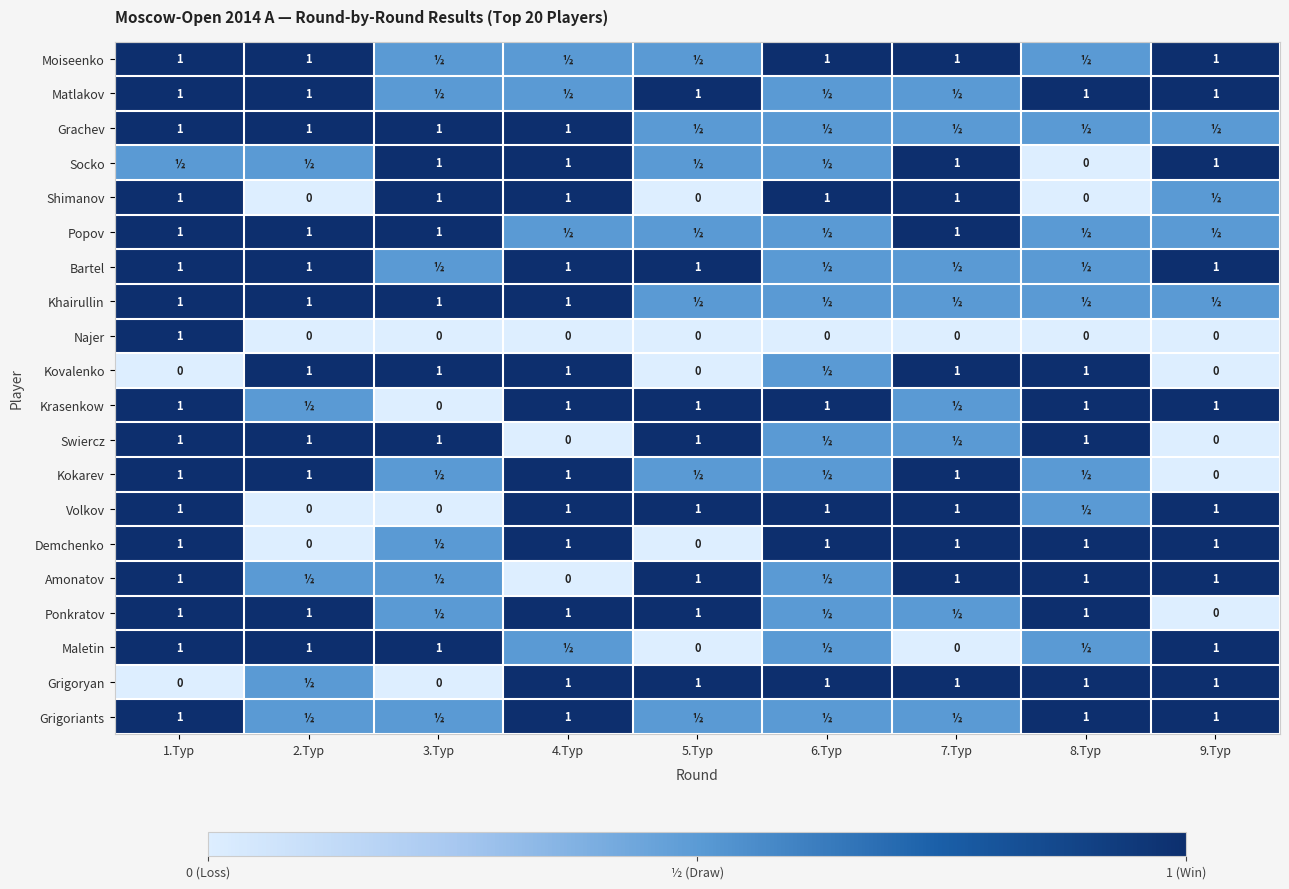

Count the Najer values in the range 0 to 1.

9